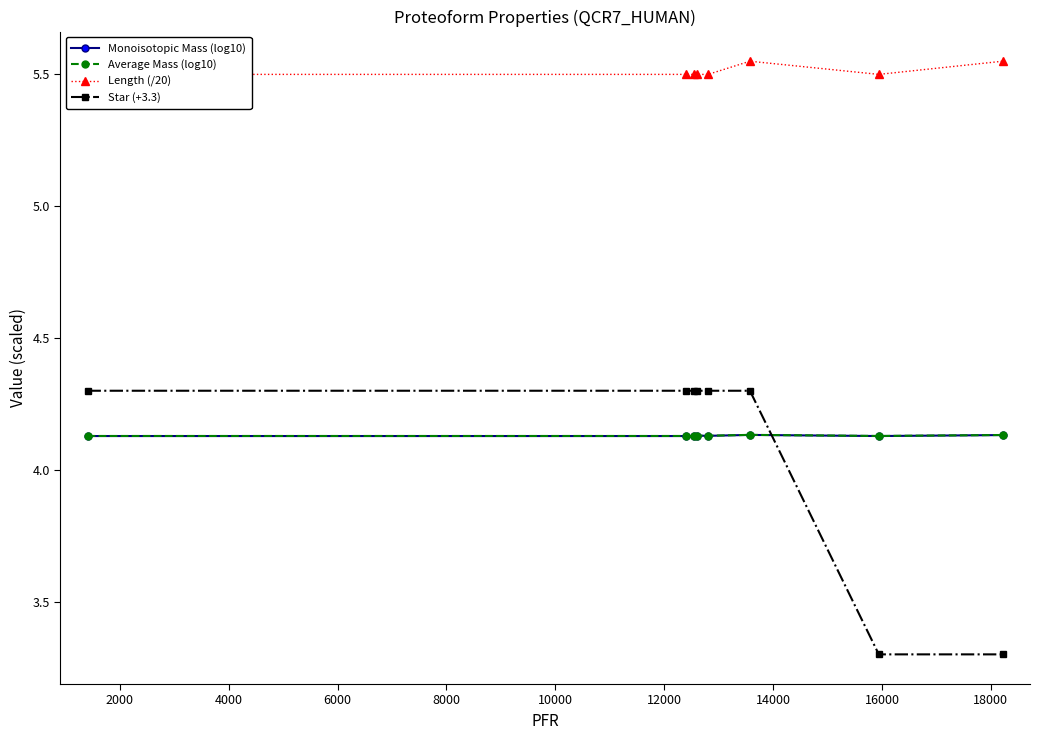

In Monoisotopic Mass (log10), how many points are lower than both neighbors (excluding endpoints)?

3